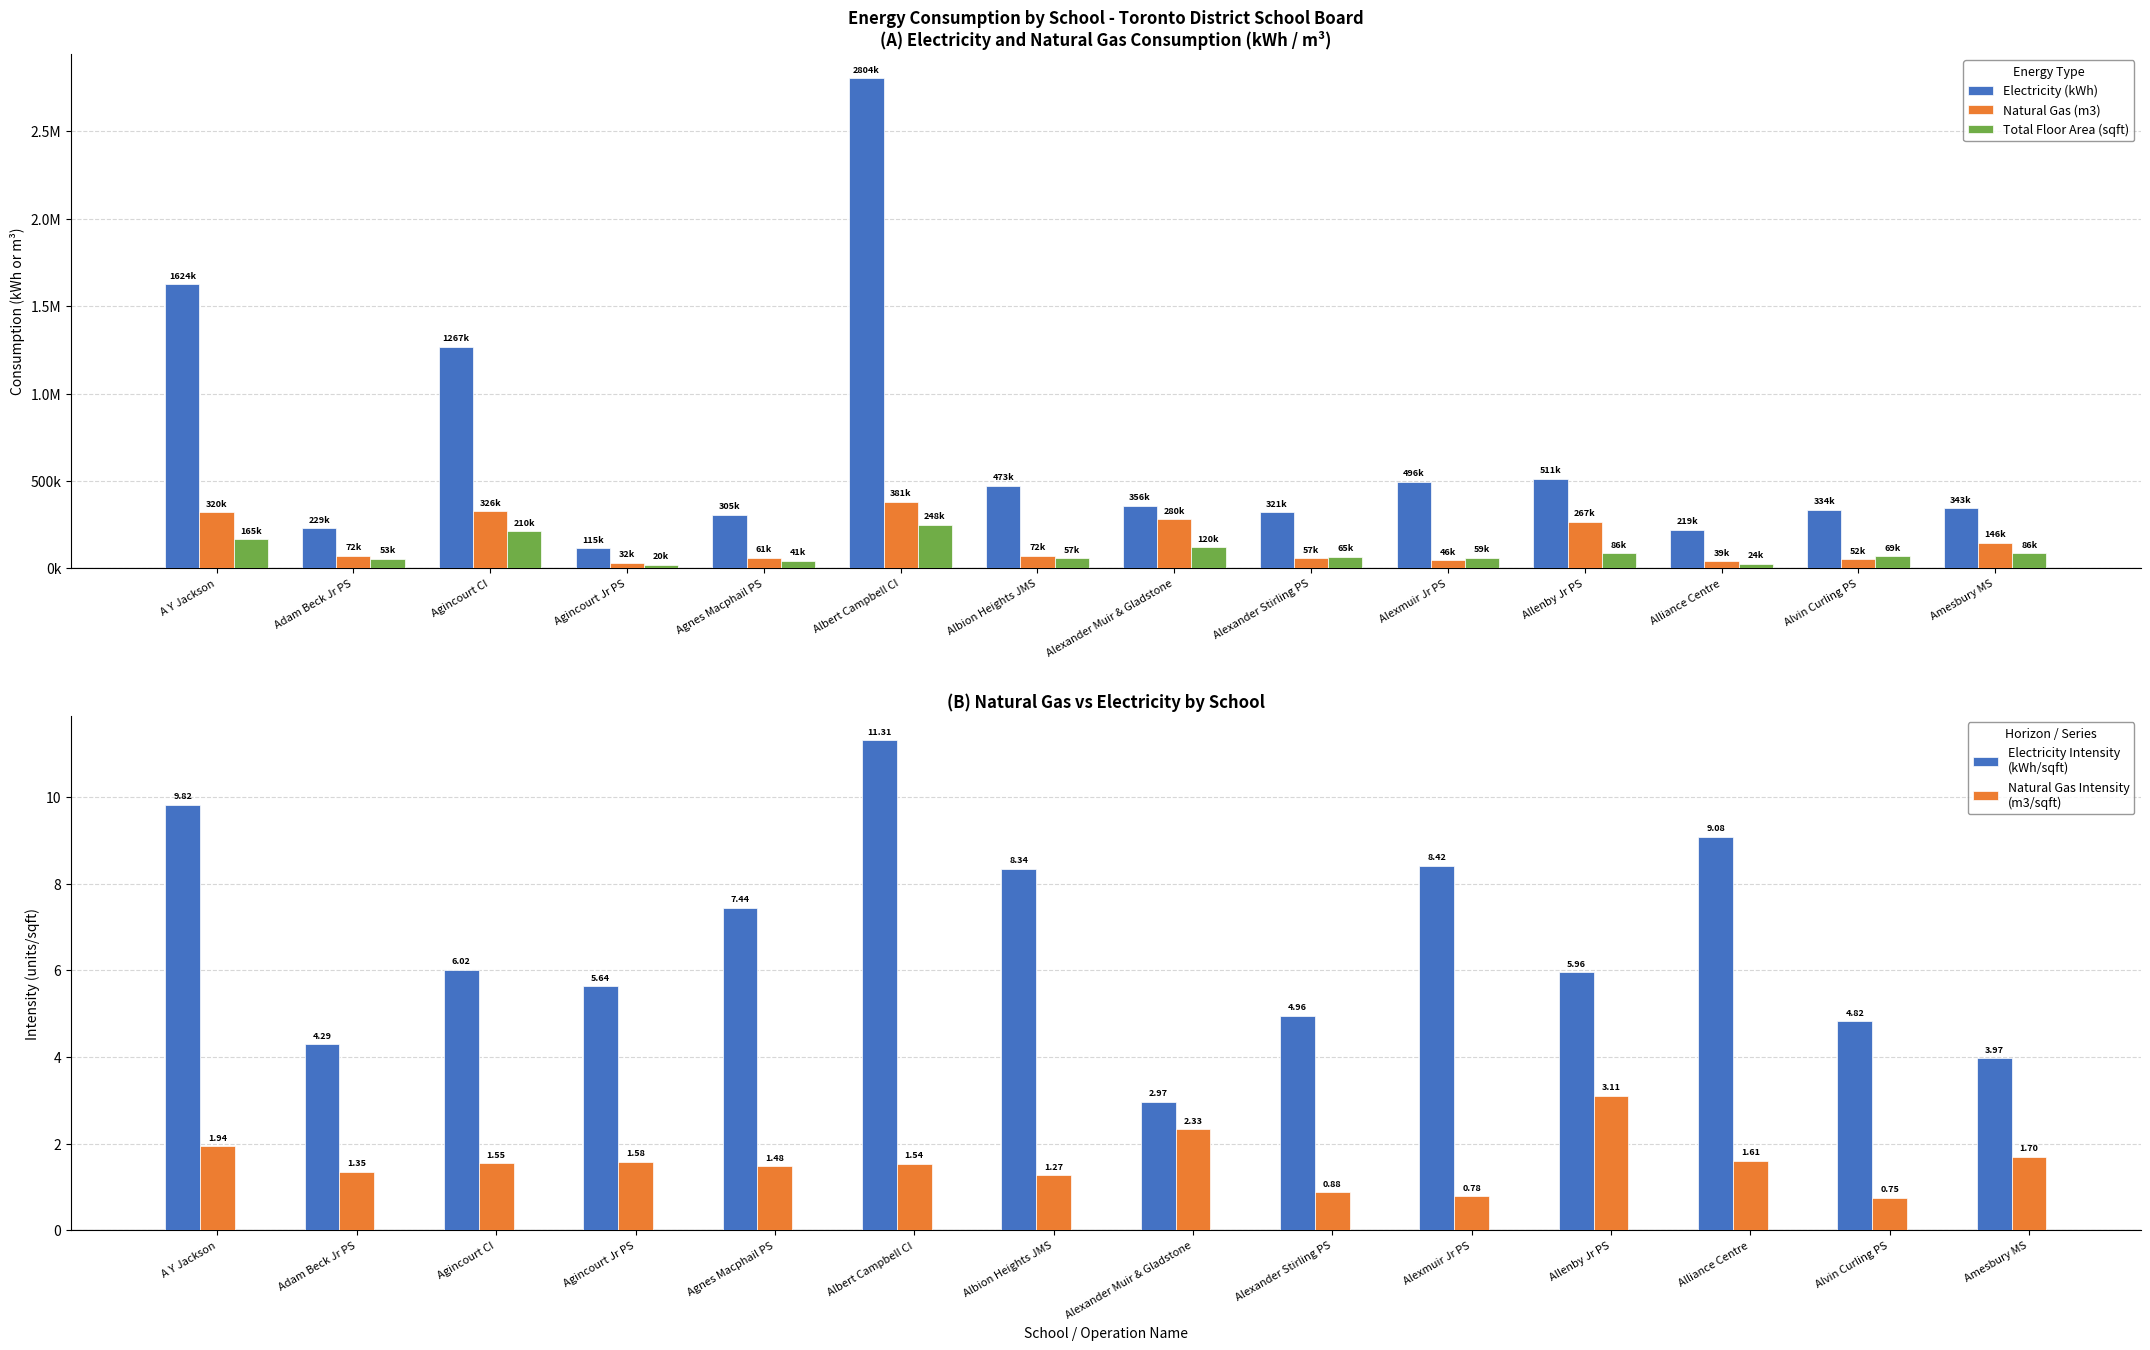

Reading left to right, what are all the values shown in this chart?

Electricity (kWh): 1624465.5	229068.4	1266952.4	114950.3	304585.9	2804113.4	472671.8	356458.3	320706.2	496047.6	511322.3	218575.3	334096.0	342674.2
Natural Gas (m3): 320386.7	72032.0	326399.1	32152.9	60519.4	380896.3	72041.1	279646.1	57063.0	46199.7	266876.5	38702.6	52058.8	146449.4
Total Floor Area (sqft): 165352.0	53379.0	210477.5	20398.1	40917.4	247950.4	56682.8	119905.0	64693.0	58943.2	85847.2	24080.0	69247.0	86229.7
Electricity Intensity
(kWh/sqft): 9.8	4.3	6.0	5.6	7.4	11.3	8.3	3.0	5.0	8.4	6.0	9.1	4.8	4.0
Natural Gas Intensity
(m3/sqft): 1.9	1.3	1.6	1.6	1.5	1.5	1.3	2.3	0.9	0.8	3.1	1.6	0.8	1.7